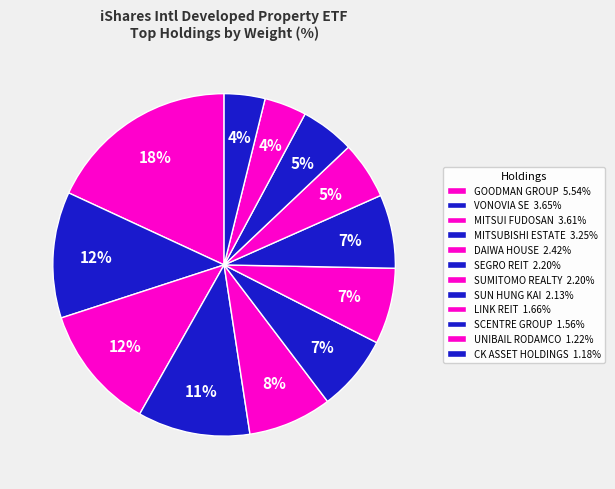

To the nearest percent, what is the difference between the DAIWA HOUSE and CK ASSET HOLDINGS slice percentages?

4%